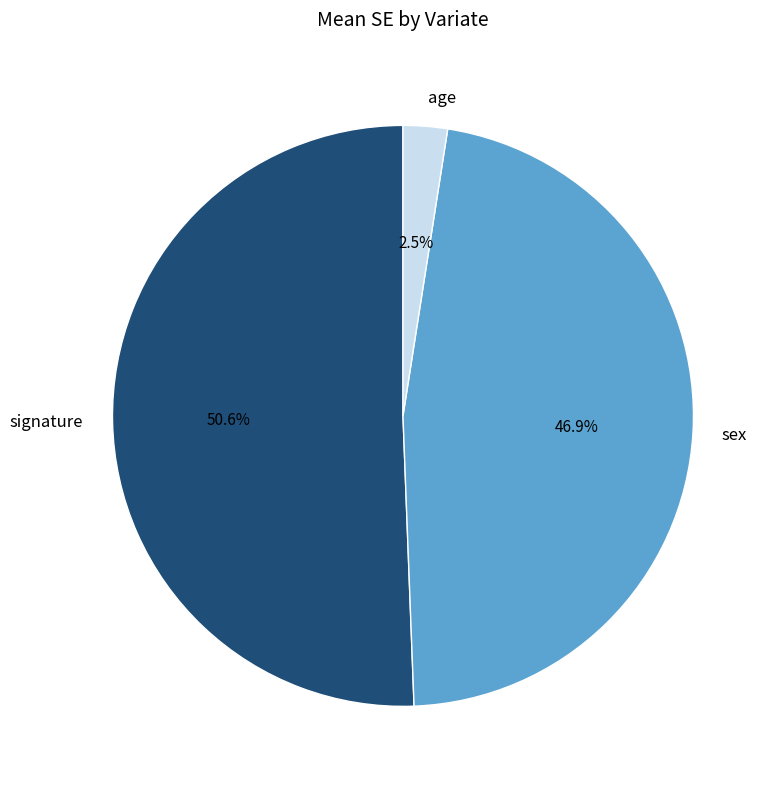

Rank the categories by value from highest to lowest.

signature, sex, age